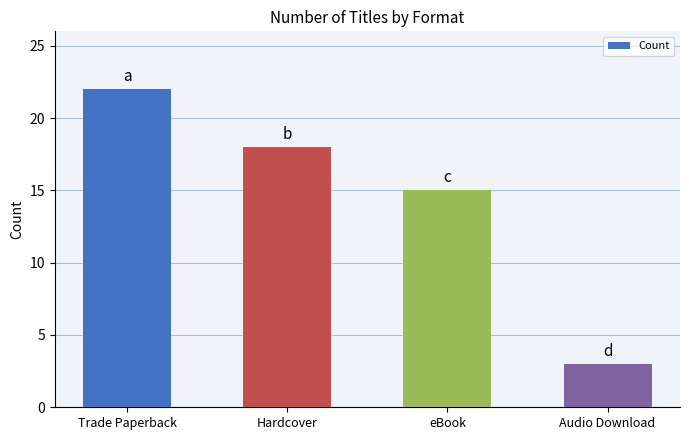

True or false: the data shows 1 at Audio Download.

False